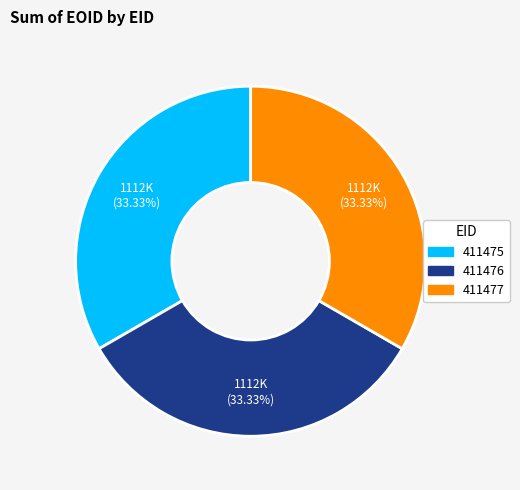

Is there a majority slice in this chart?

No